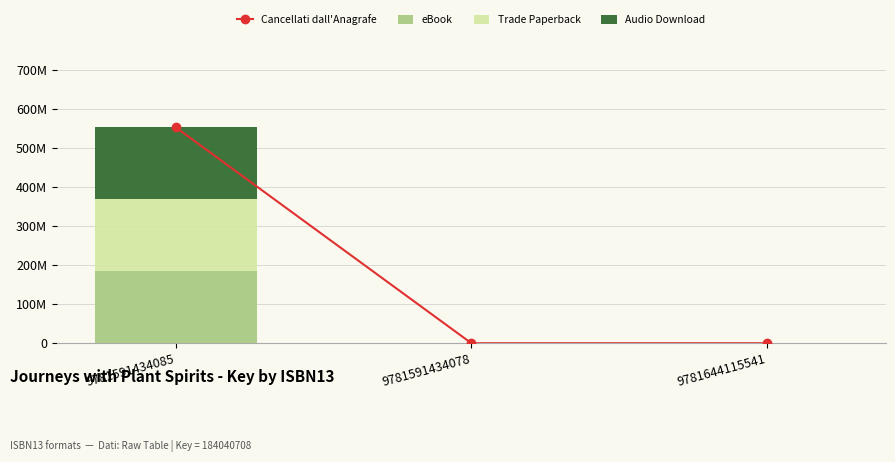

What value does the eBook series have at 9781591434085, to the nearest 50?

184040700